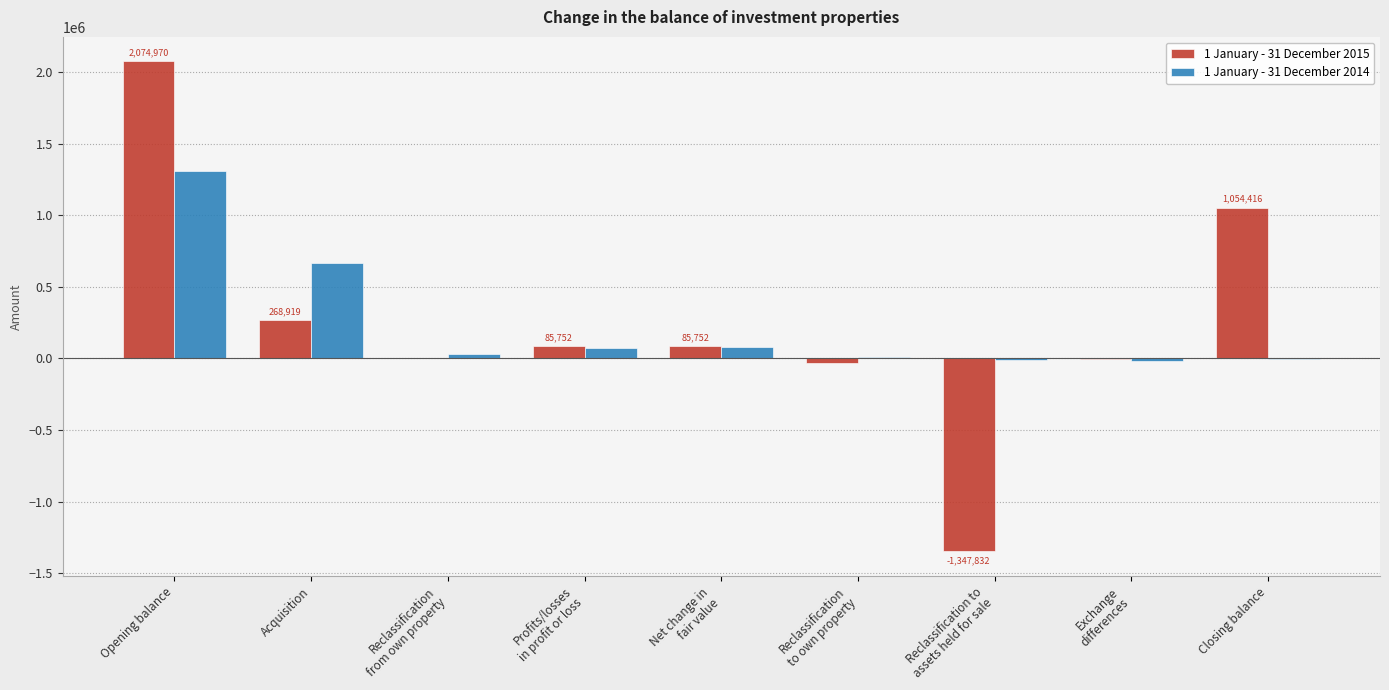

At which category is the sum across all series the highest?

Opening balance